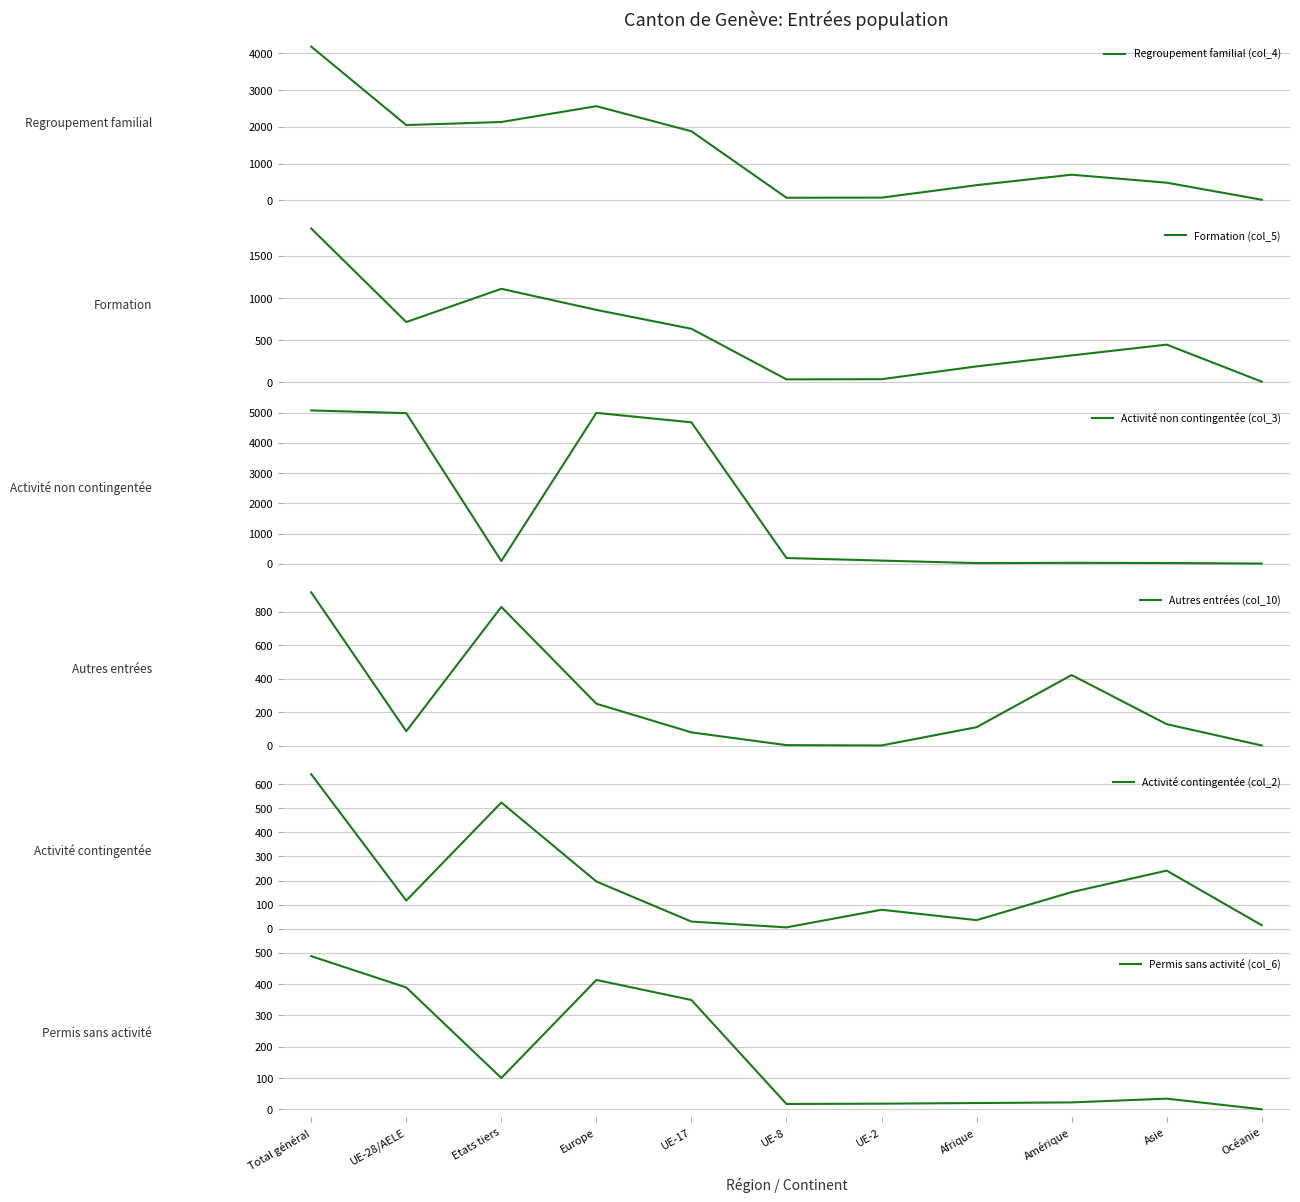

At which label does Regroupement familial (col_4) first exceed 700?

Total général